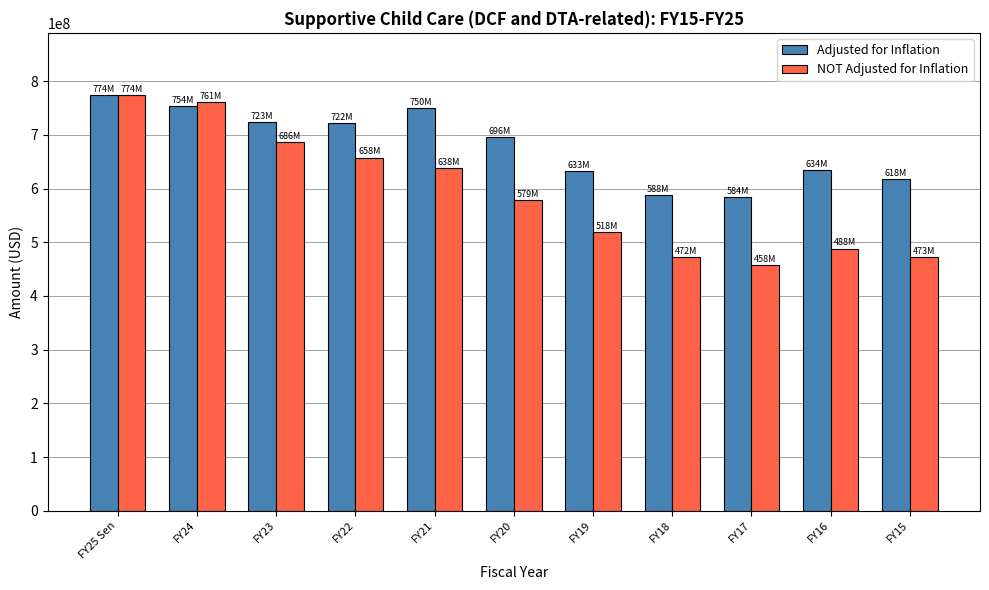

The Adjusted for Inflation series shows 696234360 at FY20. True or false?

True